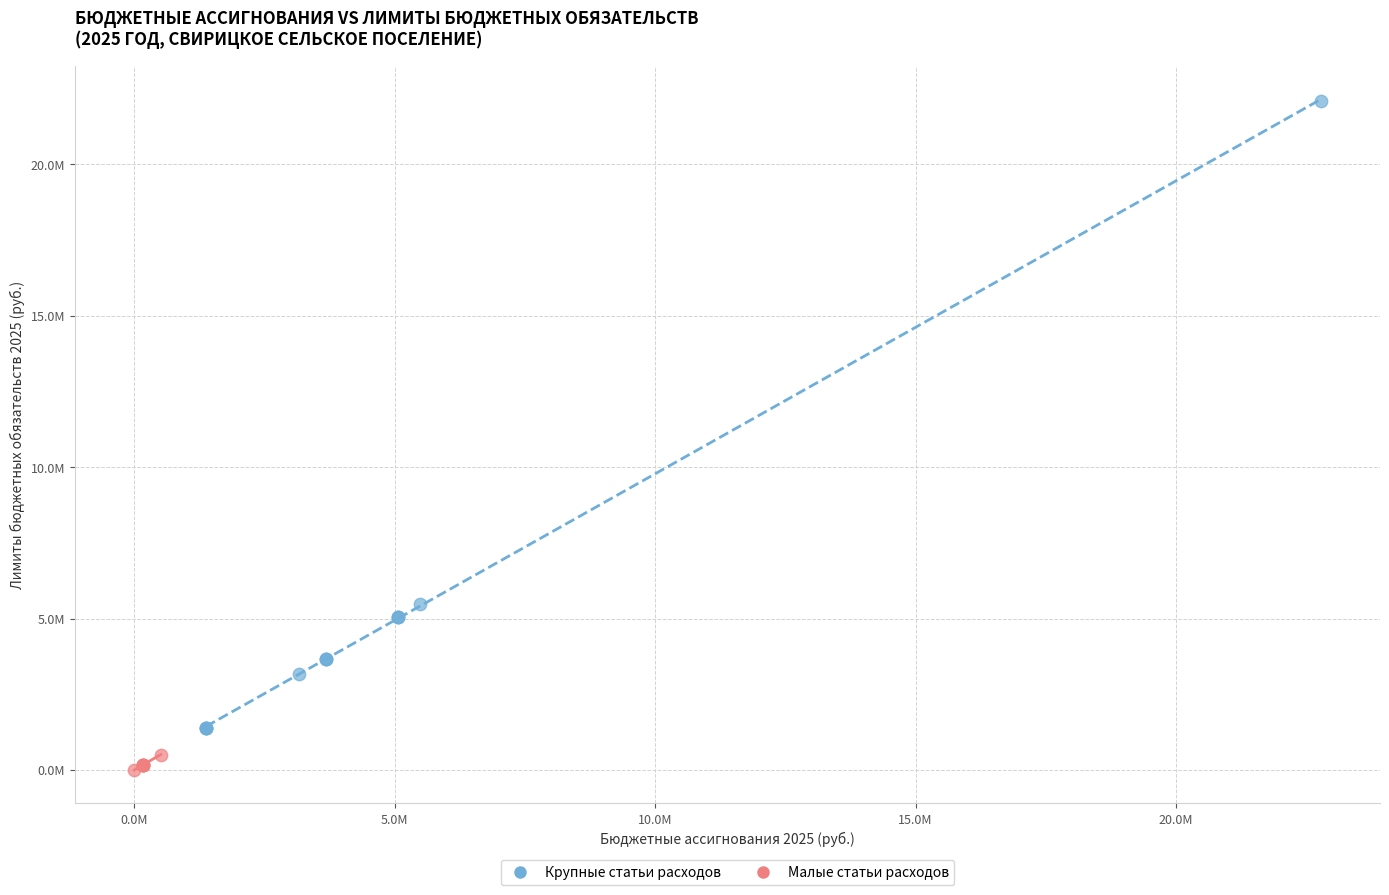

Which series contains the highest Y value?

Крупные статьи расходов